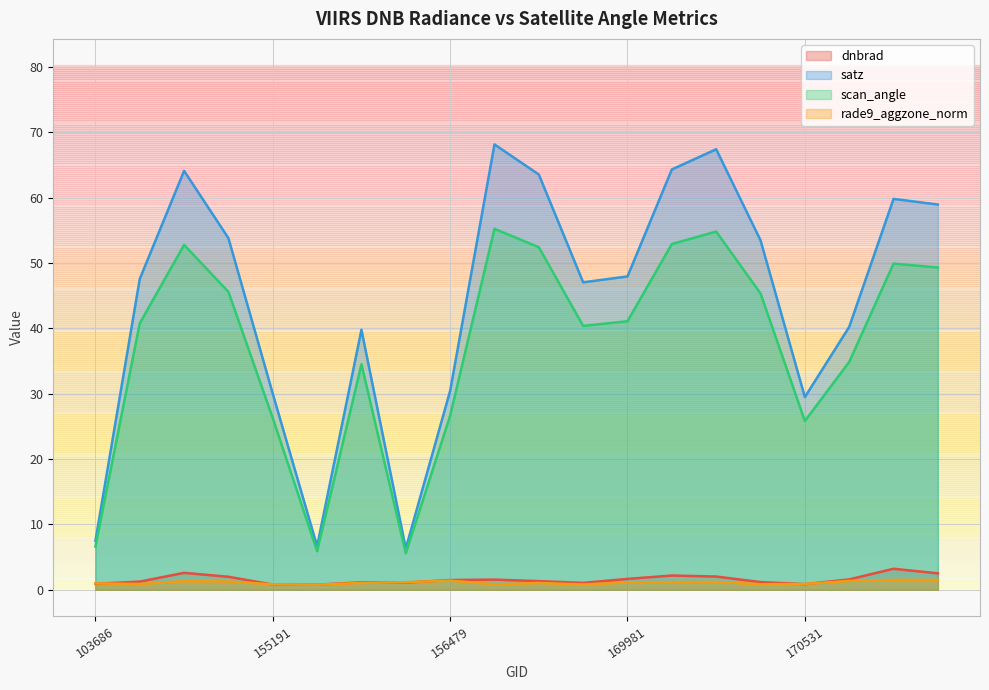

How many categories are shown in the chart?

20